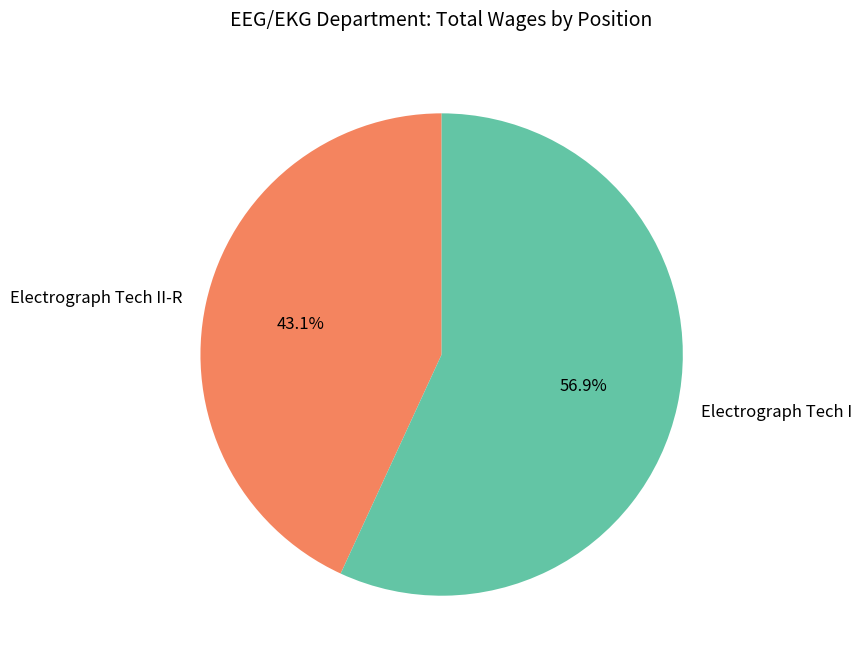

Rank the categories by value from lowest to highest.

Electrograph Tech II-R, Electrograph Tech I